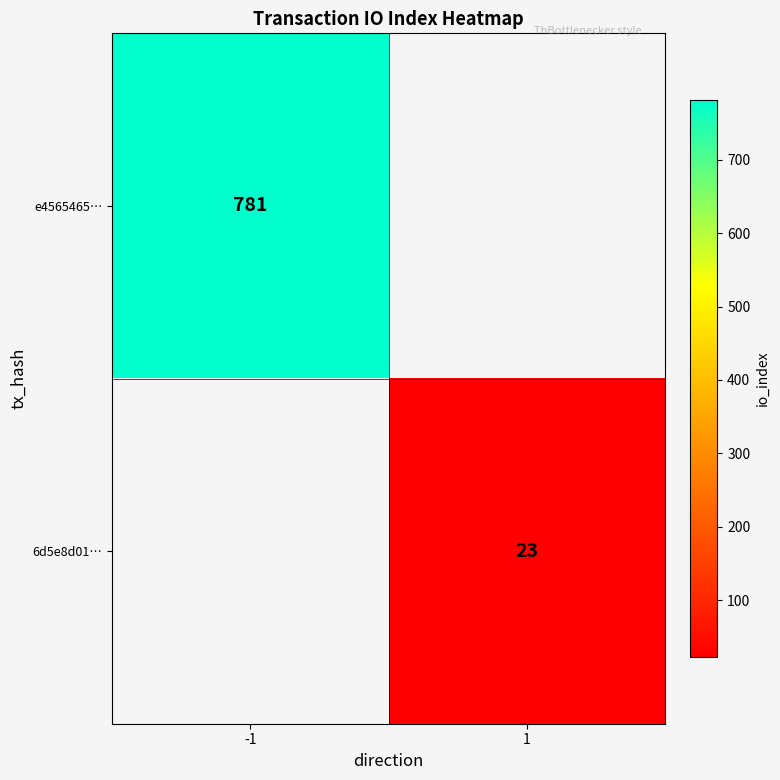

Is it true that 6d5e8d01… equals 23 at 1?

True